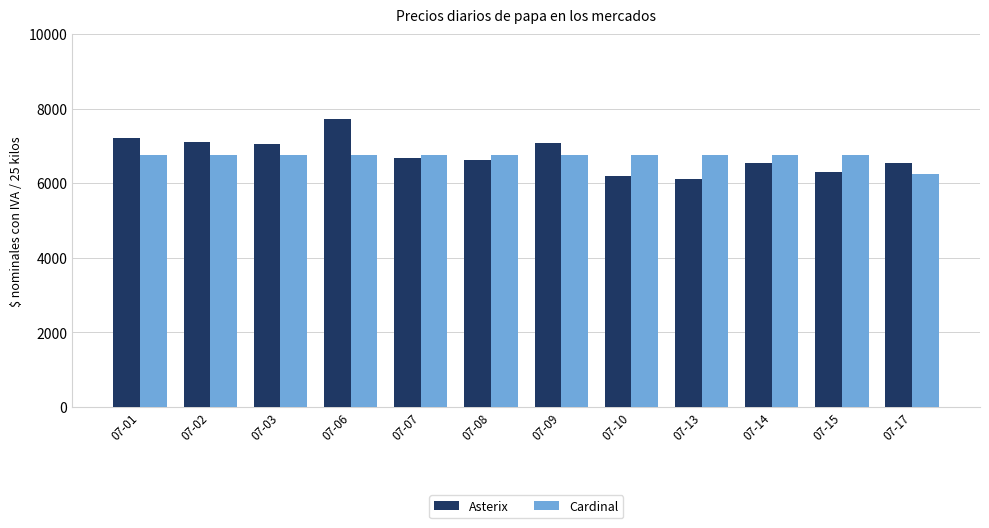

At which category is the sum across all series the highest?

07-06